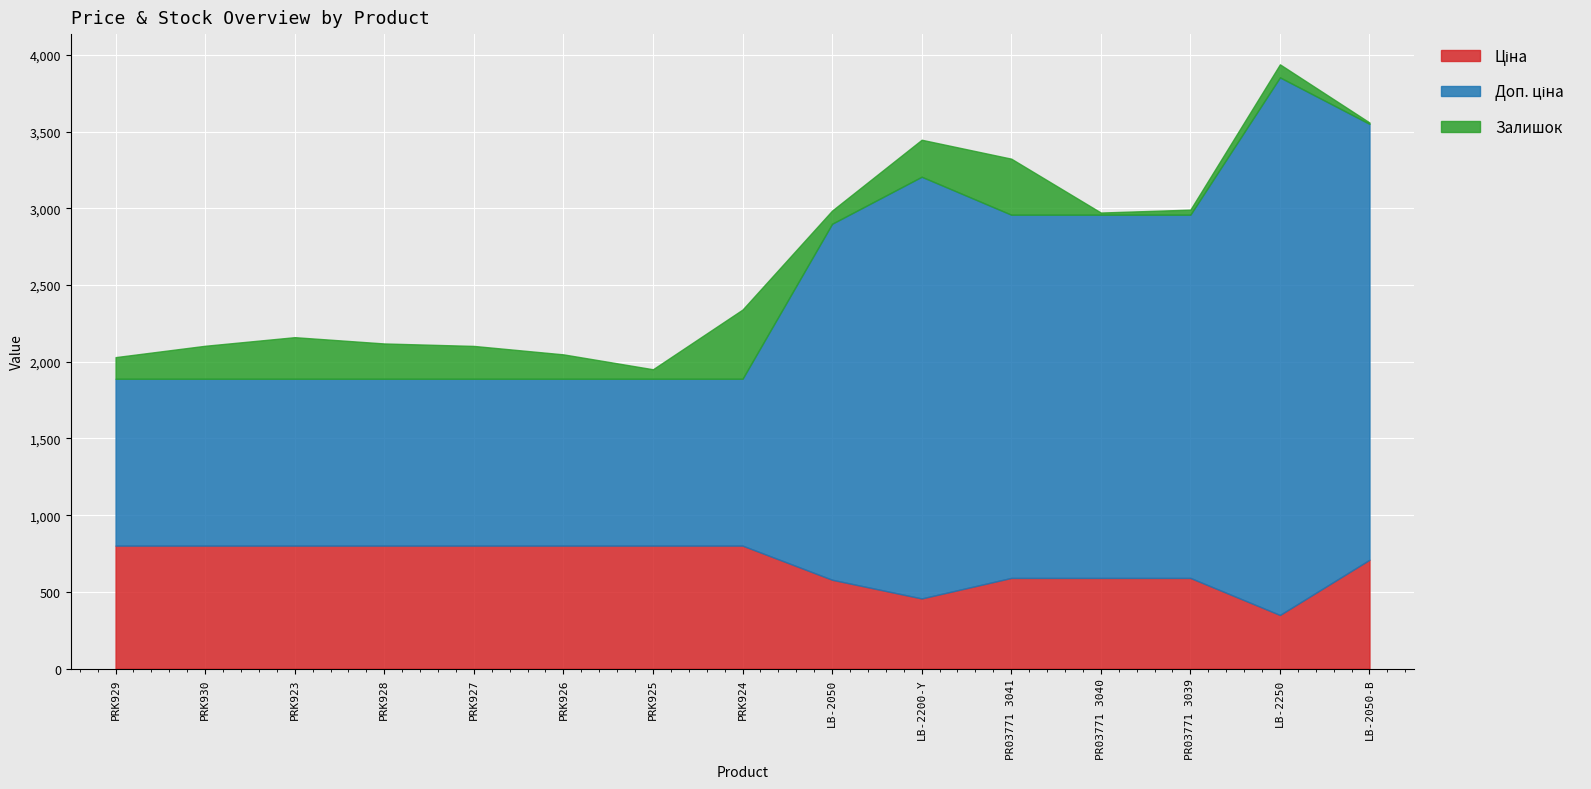

What is the label of the 6th point from the right?

LB-2200-Y